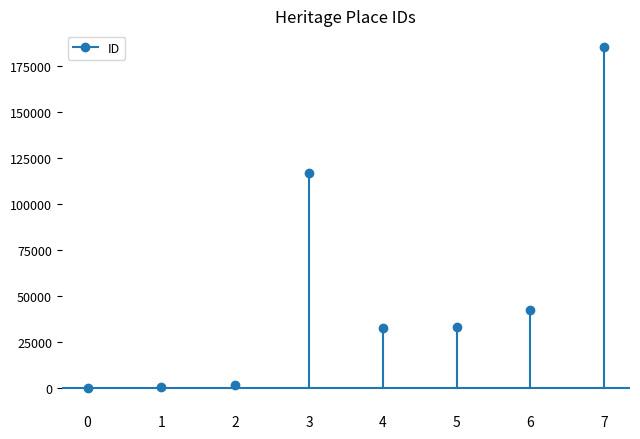

What is the sum of the values at 0 and 1?

96